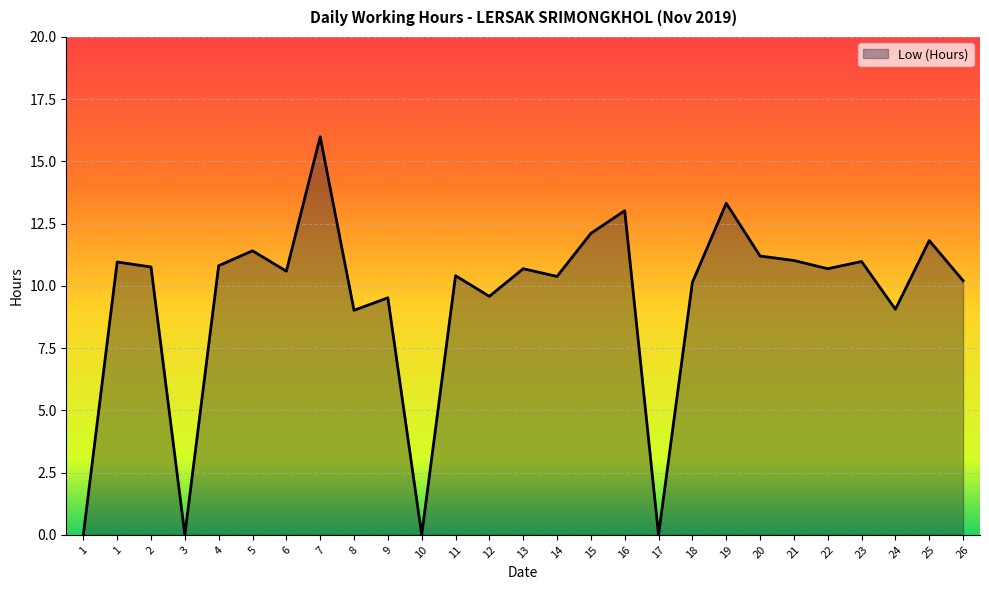

How many lines are shown in the chart?

1